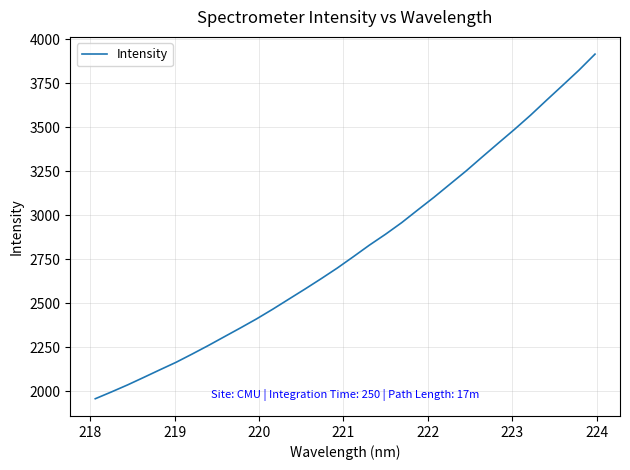

True or false: there are more than 2 points higher than both neighbors.

False